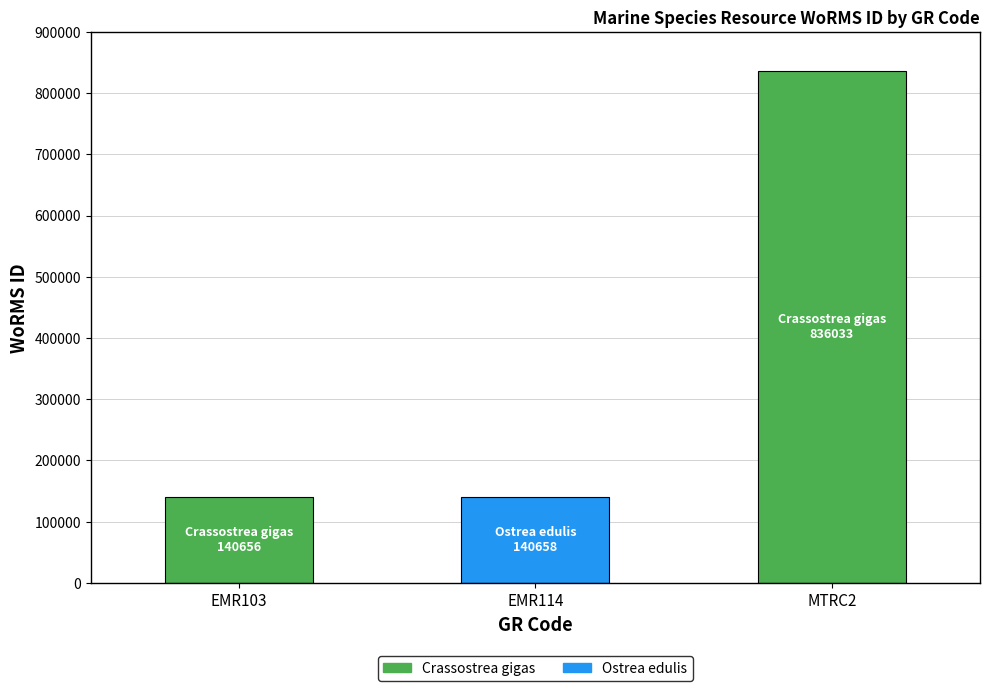

What is the label of the 2nd bar from the right?

EMR114